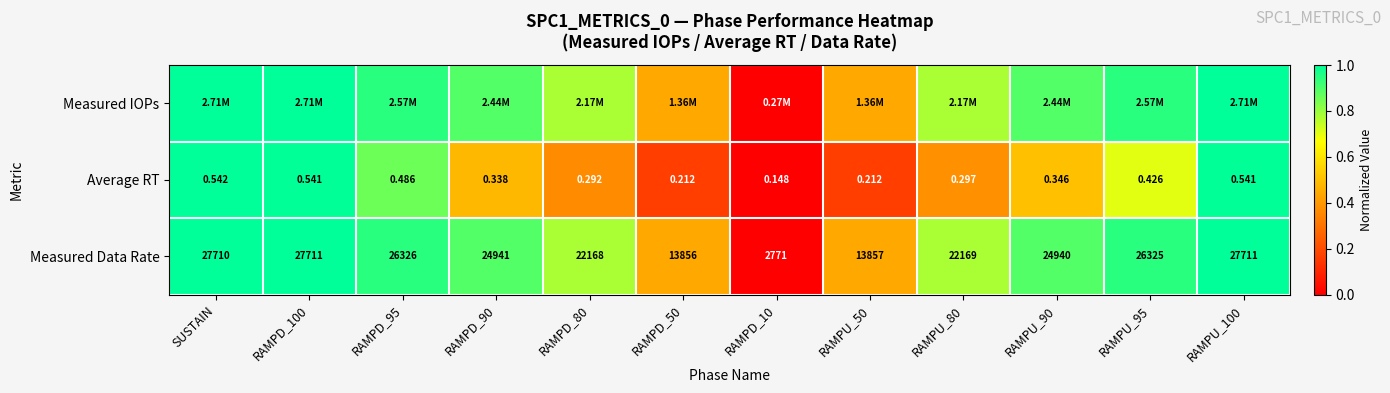

Which category has the highest value in the Average RT series?

SUSTAIN